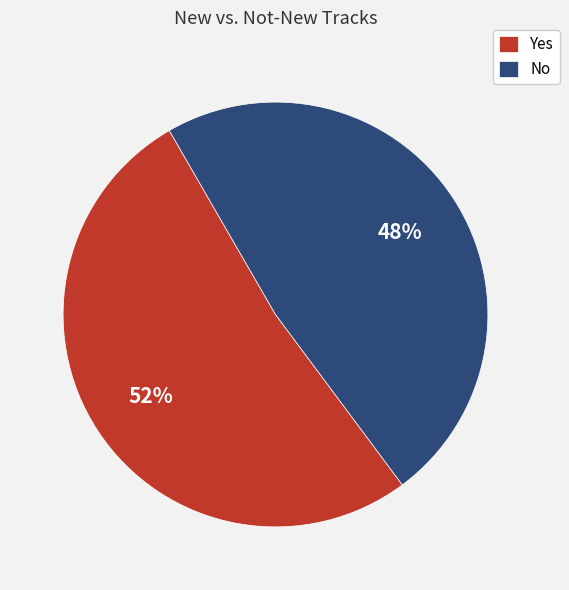

To the nearest percent, what is the average slice percentage?

50%